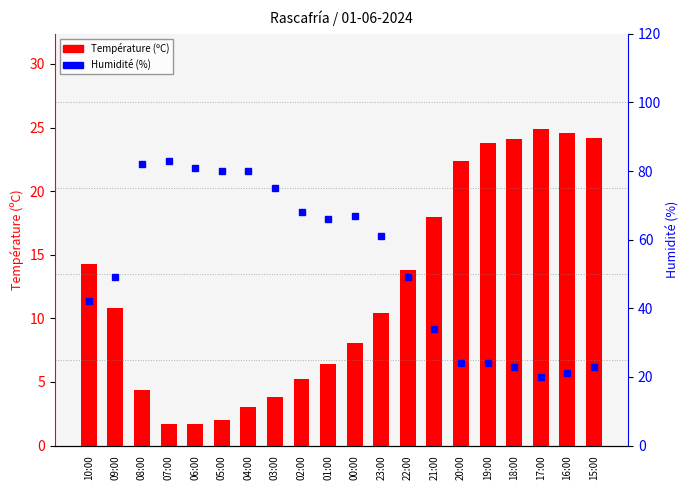

Which has a higher value, 20:00 or 08:00?

20:00